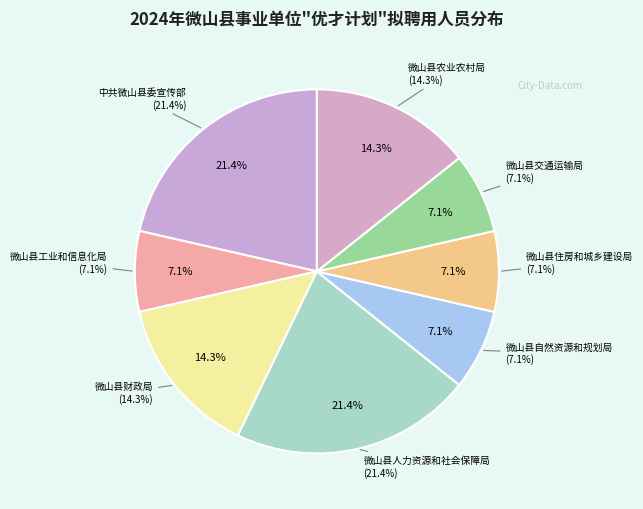

To the nearest percent, what percentage of the pie is 中共微山县委宣传部?

21%